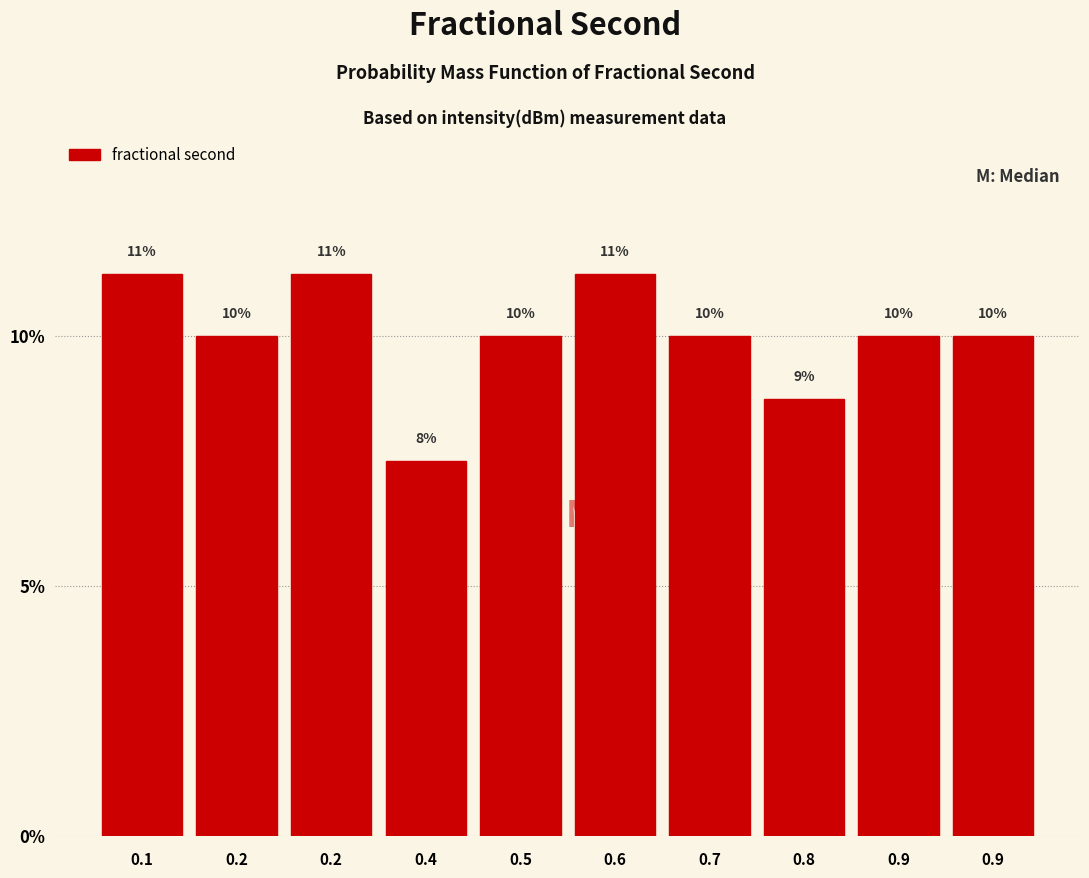

Does the chart contain any negative values?

No